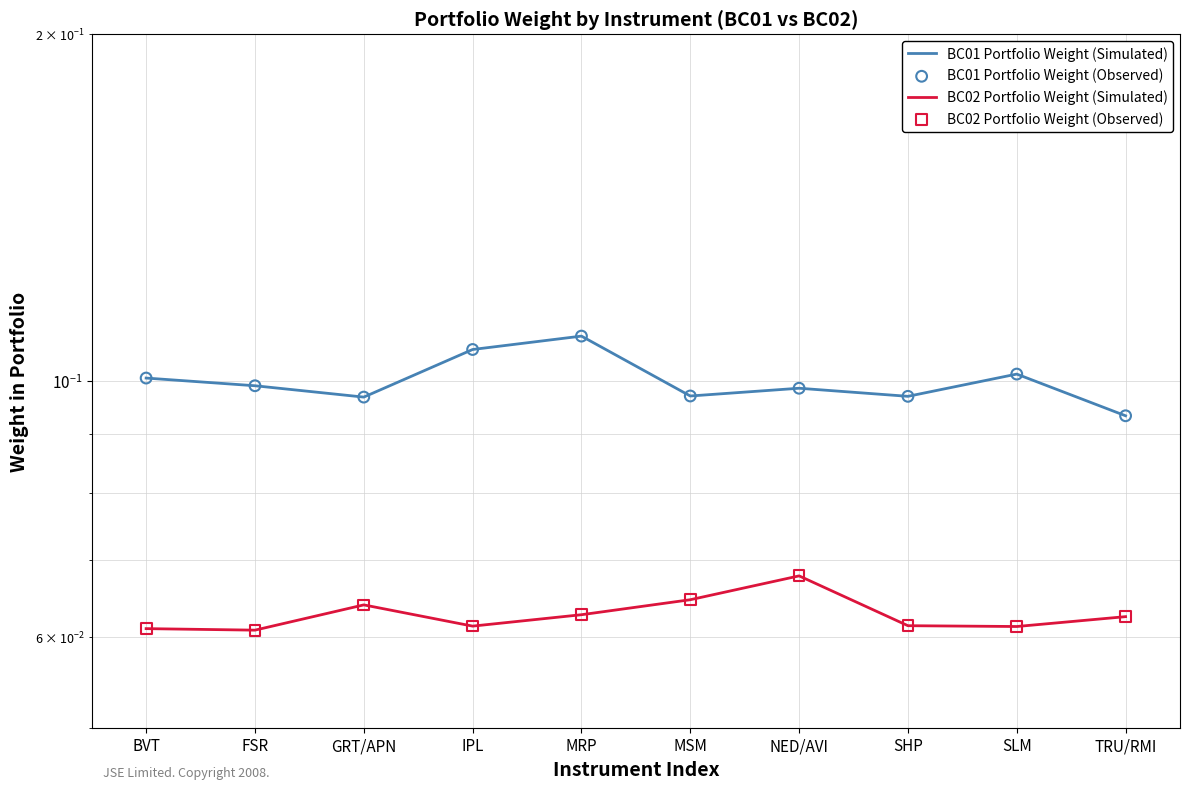

Is the value of BC02 Portfolio Weight (Simulated) at BVT greater than the value of BC01 Portfolio Weight (Observed) at FSR?

No